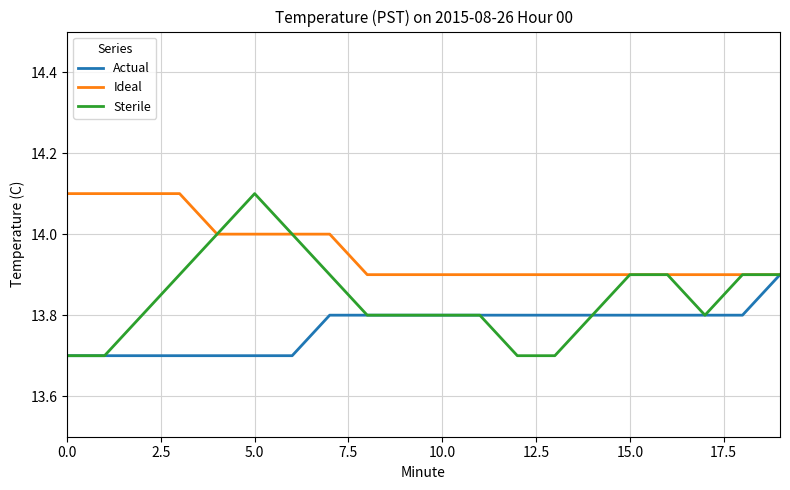

Which series has the largest total across all categories?

Ideal